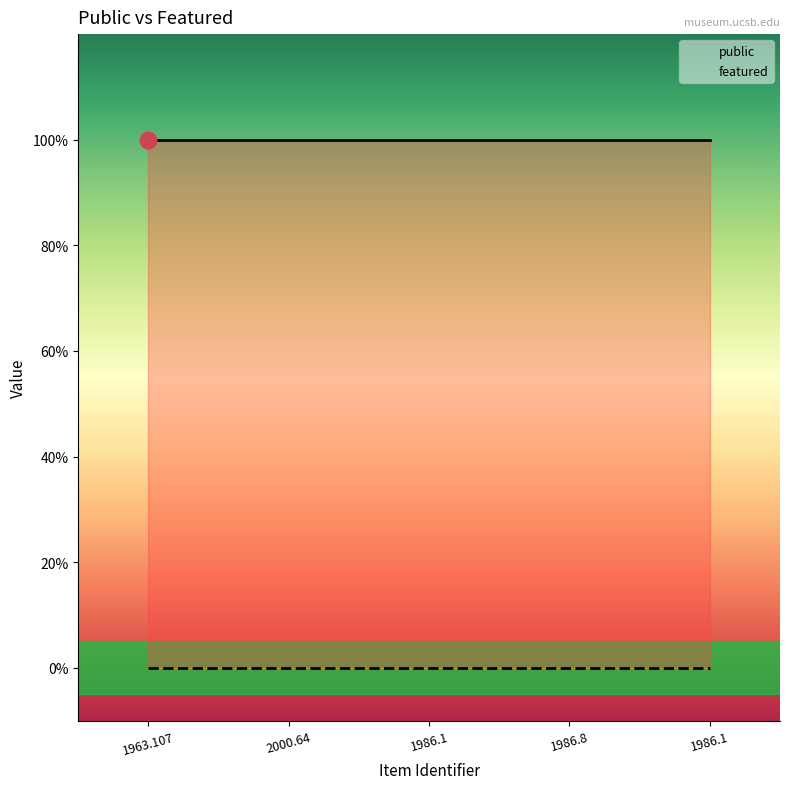

What is the sum of all public values?

5